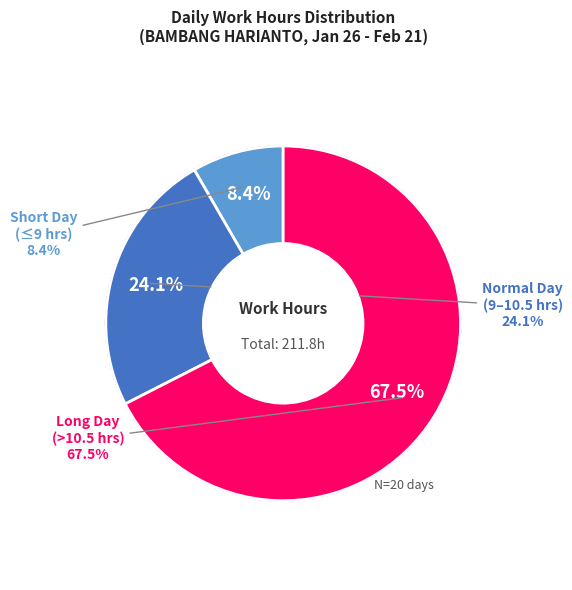

Is it true that 31-Fri is 12% of the pie?

False